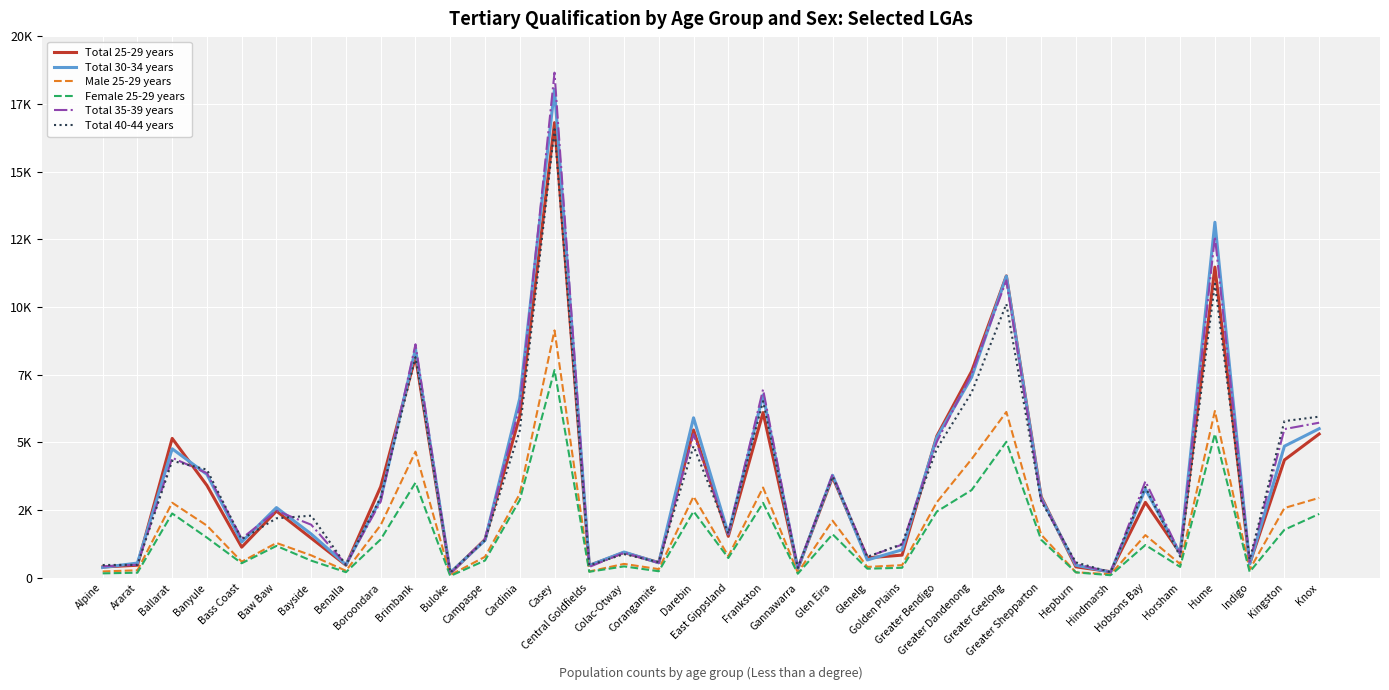

Which series has the largest total across all categories?

Total 35-39 years